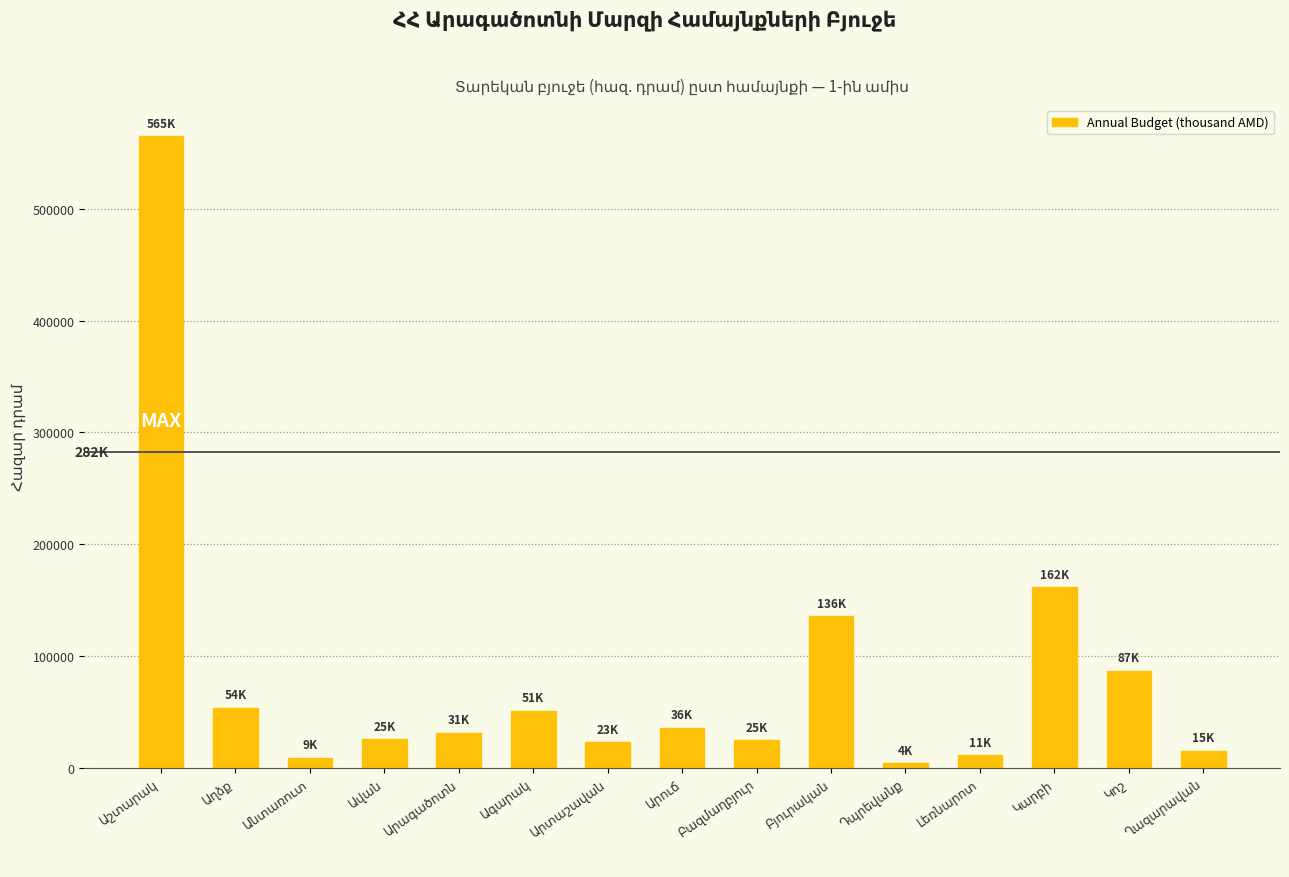

What is the greatest value displayed?

564780.8